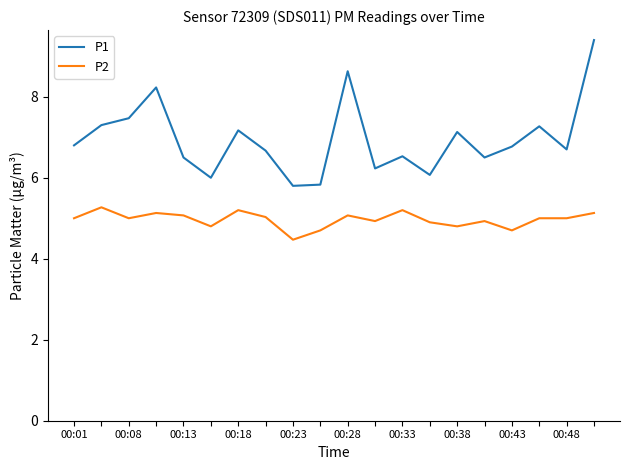

What is the difference between the maximum and minimum values in the P1 series?

3.6